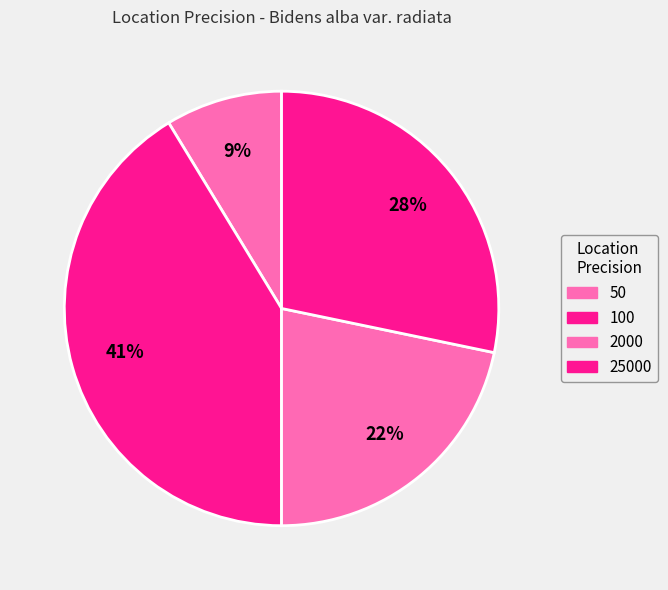

Does 25000 account for over 50% of the chart?

No